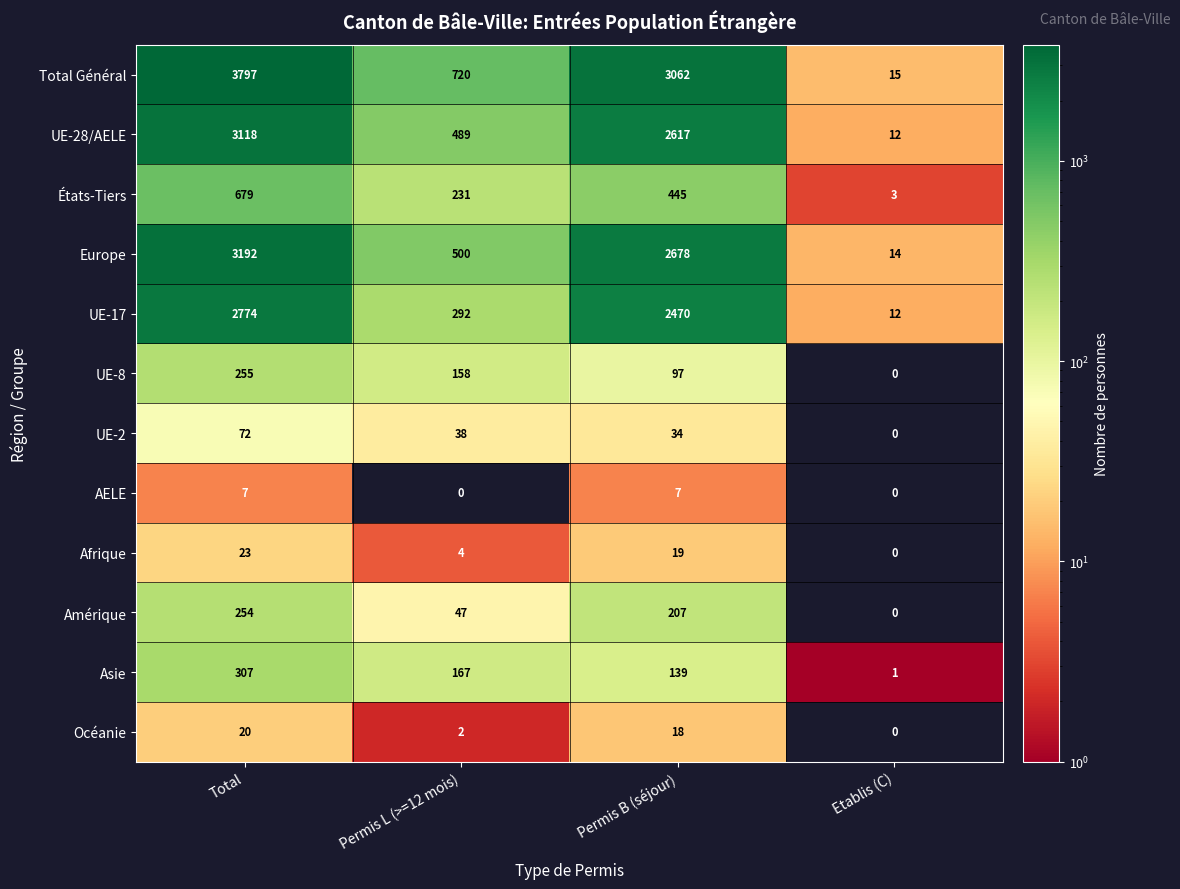

List the labels in order of UE-8 value, smallest first.

Etablis (C), Permis B (séjour), Permis L (>=12 mois), Total